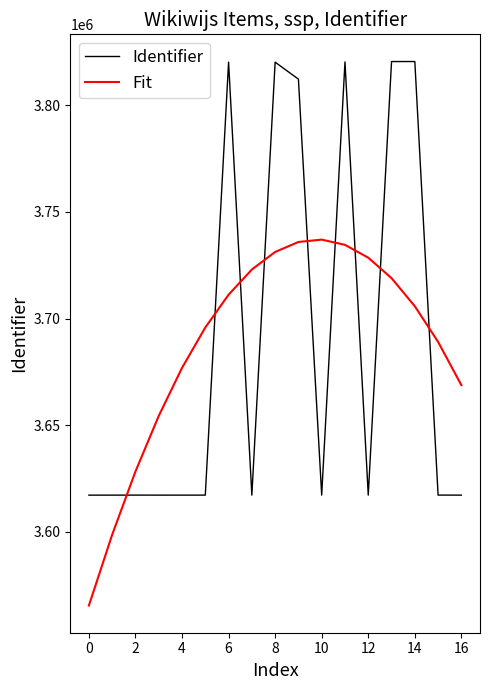

What are all the series names shown in the legend?

Identifier, Fit